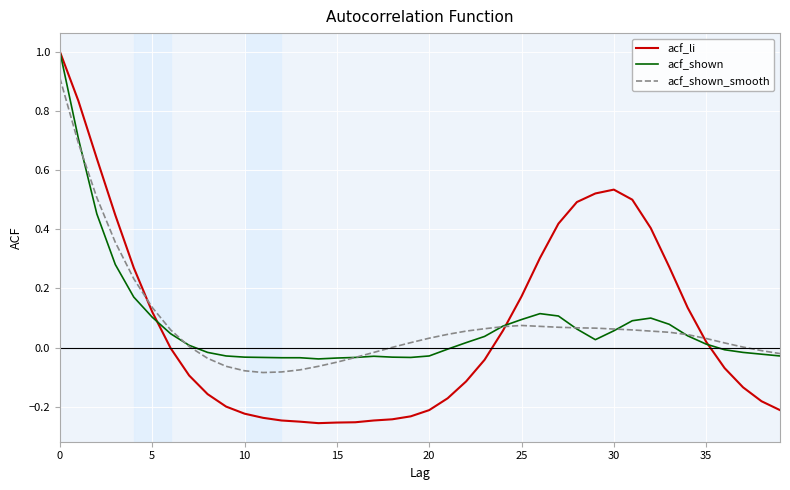

What is the maximum value for acf_li?

1.0